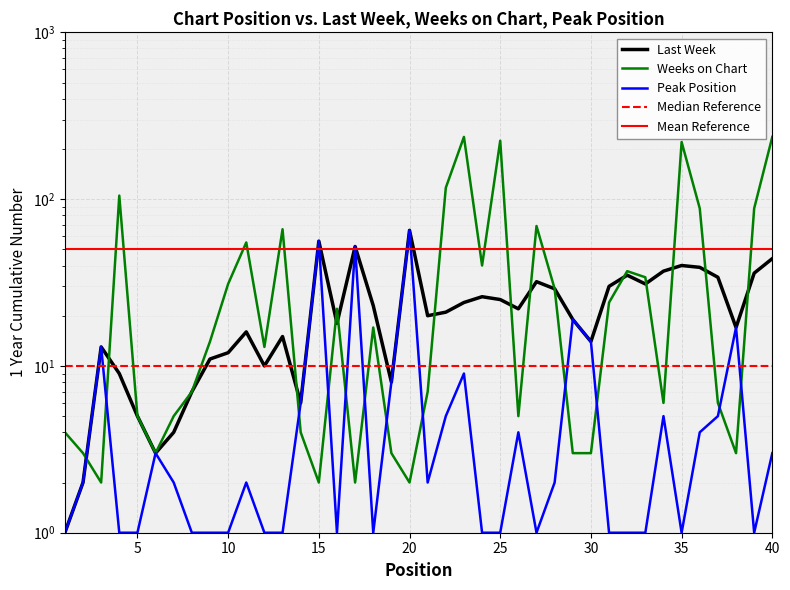

True or false: Peak Position has more than 0 points higher than both neighbors.

True